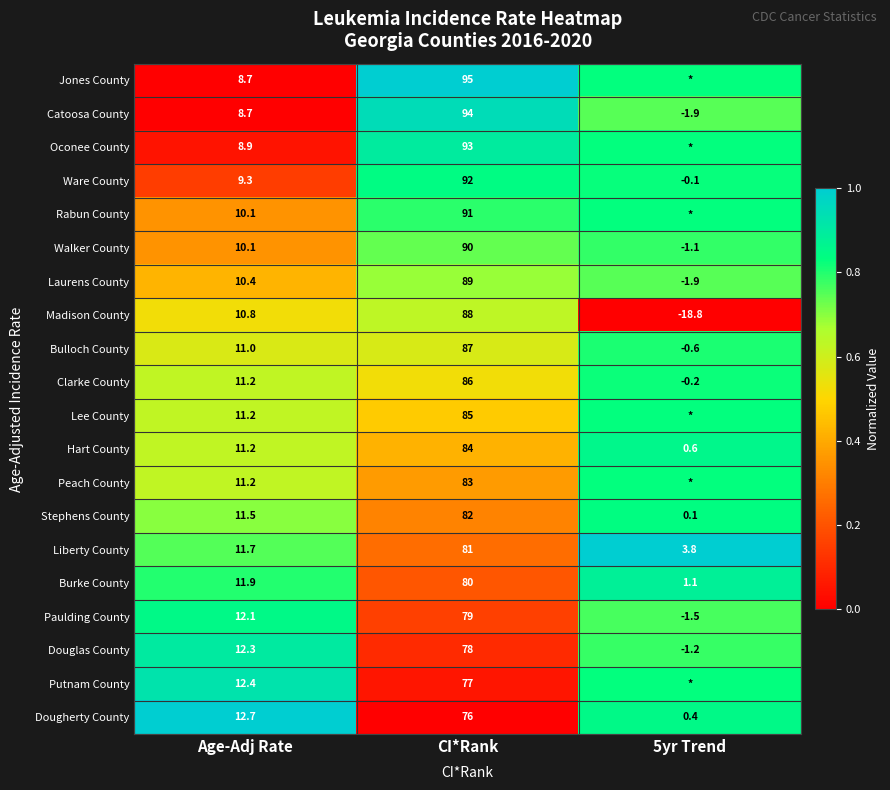

Where does the Walker County series first go above 10?

Age-Adj Rate